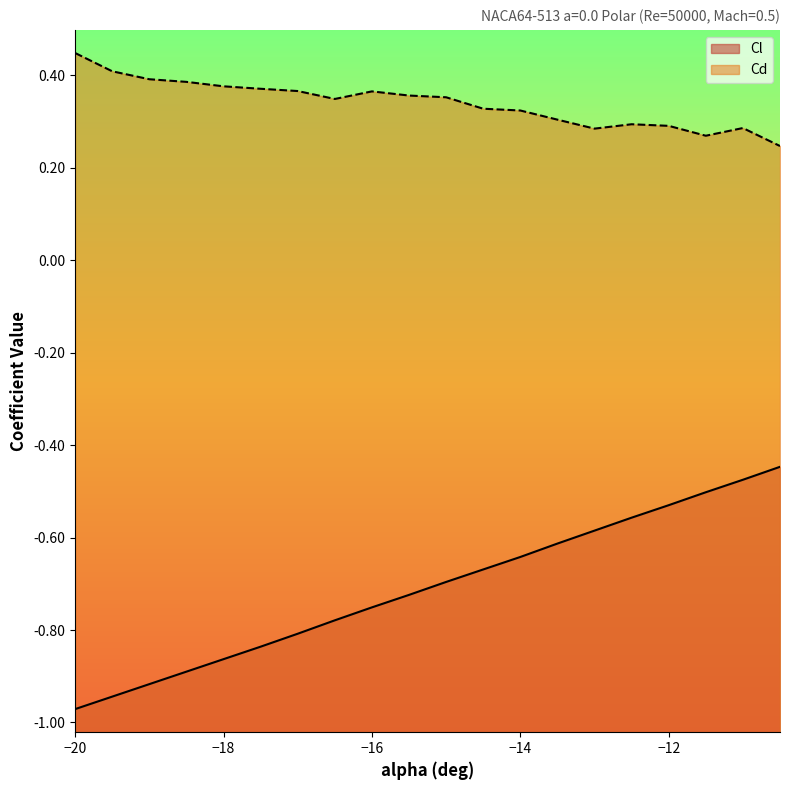

True or false: Cd and Cl intersect in this chart.

False